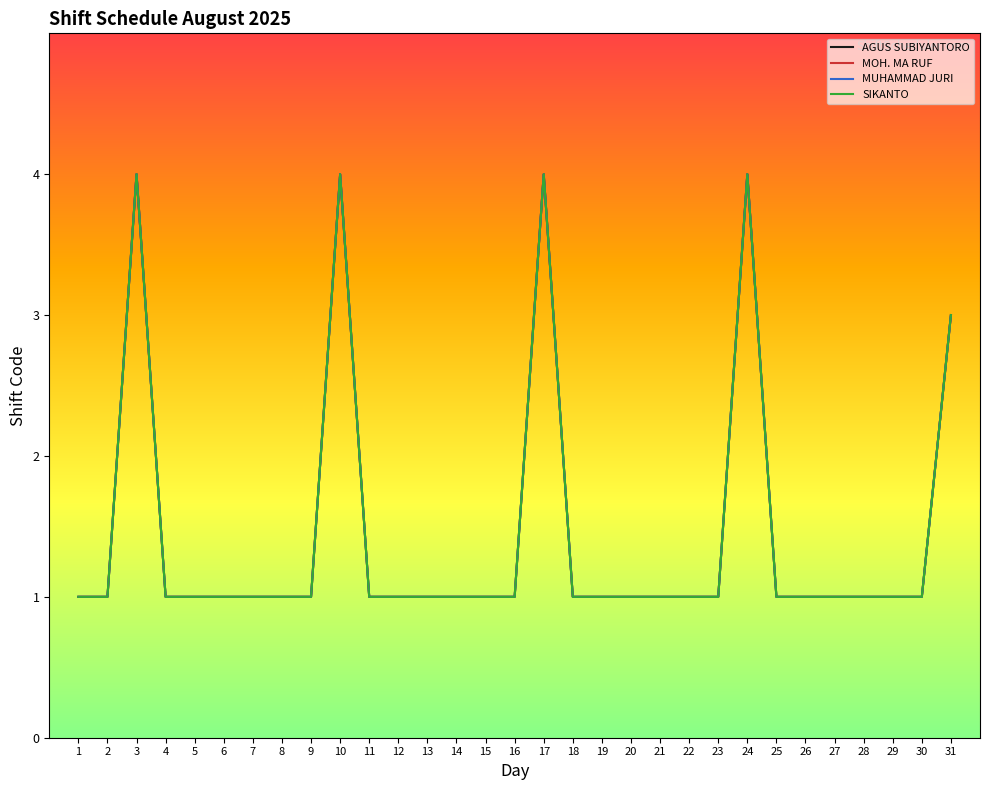

What is the average value of the AGUS SUBIYANTORO series?

1